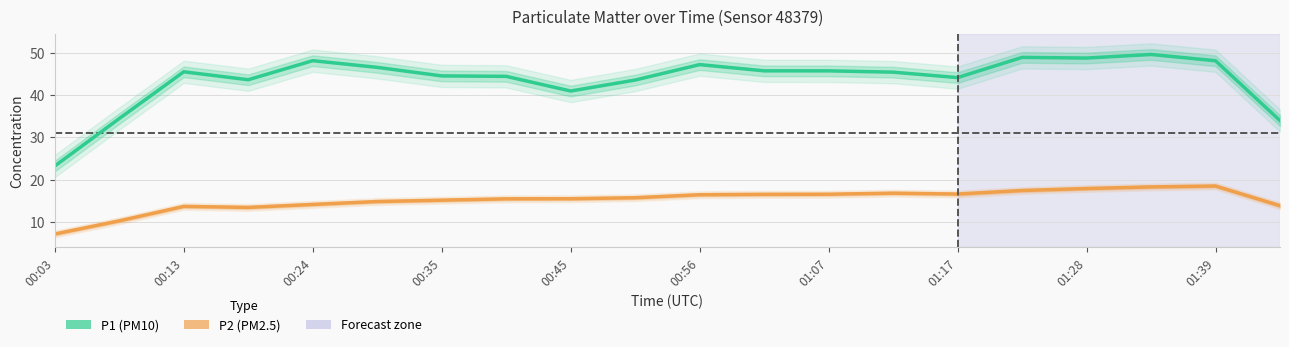

What is the difference between the second highest and second lowest values in the P1 series?

15.0